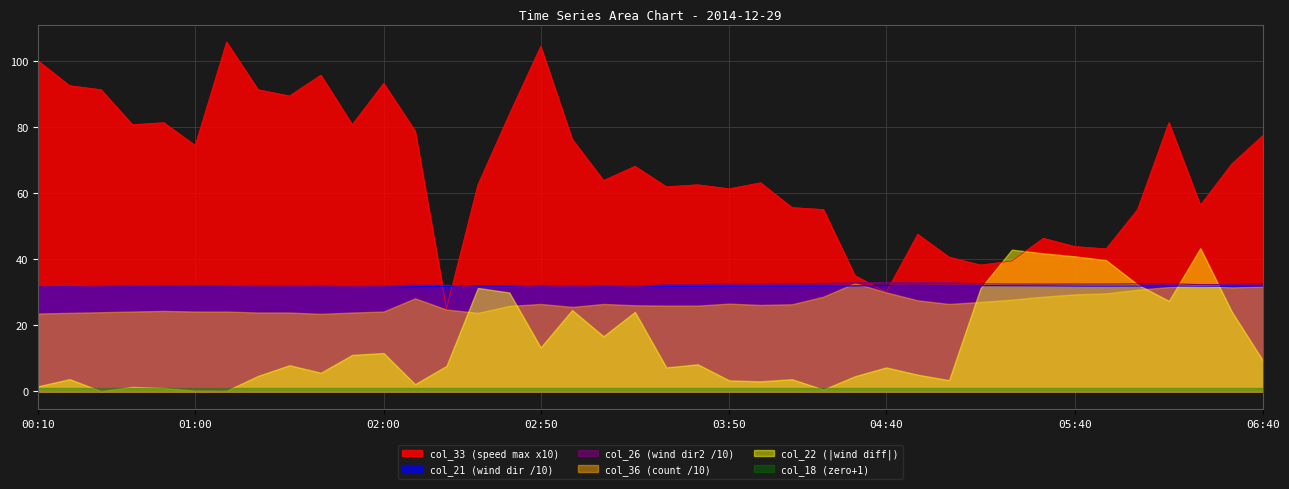

What is the greatest value displayed?

105.8